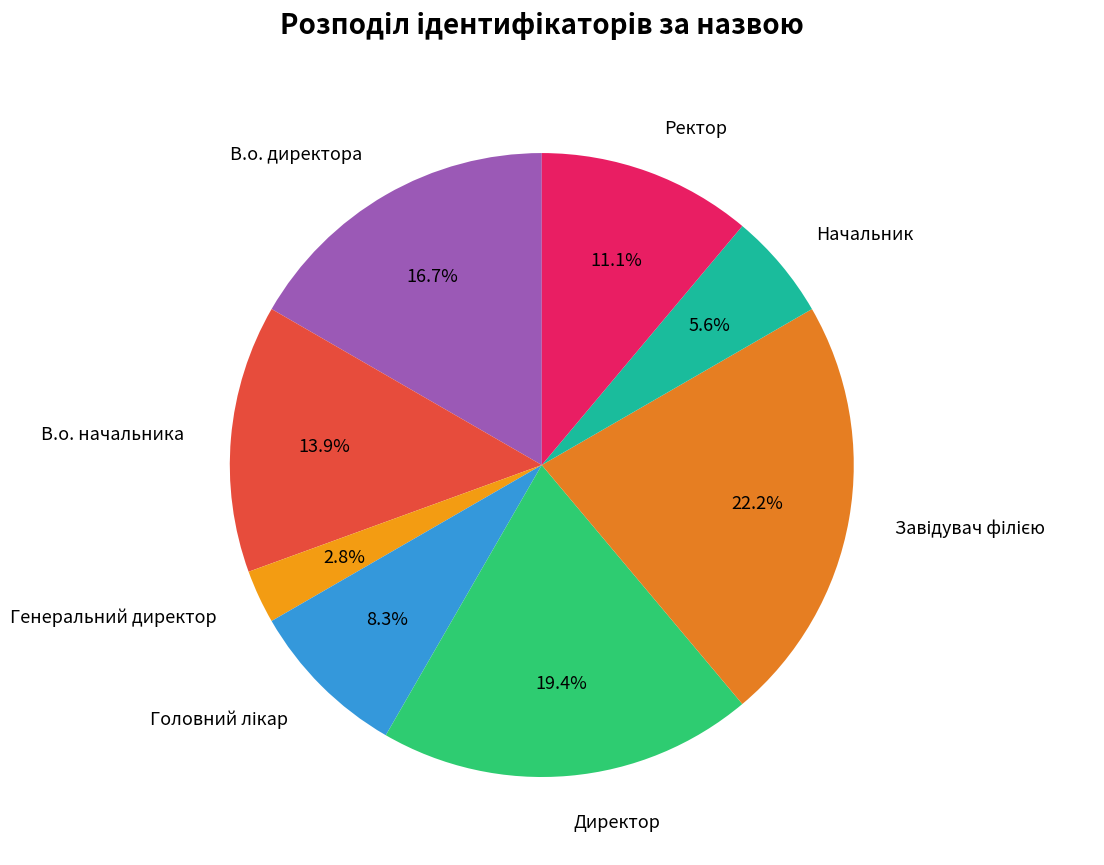

Is there any slice that represents more than half of the pie?

No